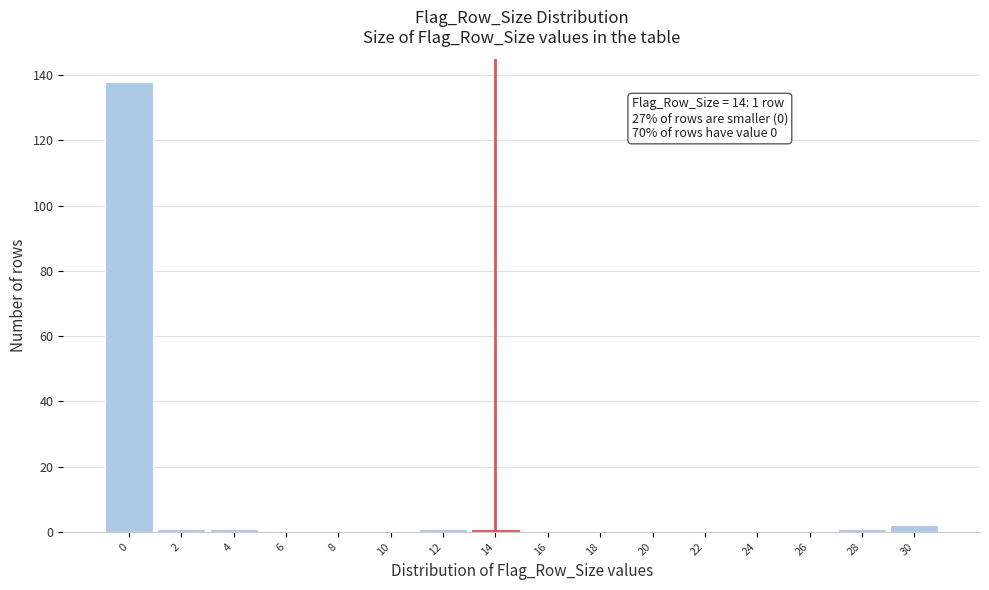

Which range on the x-axis has the tallest bar?

-1 to 1